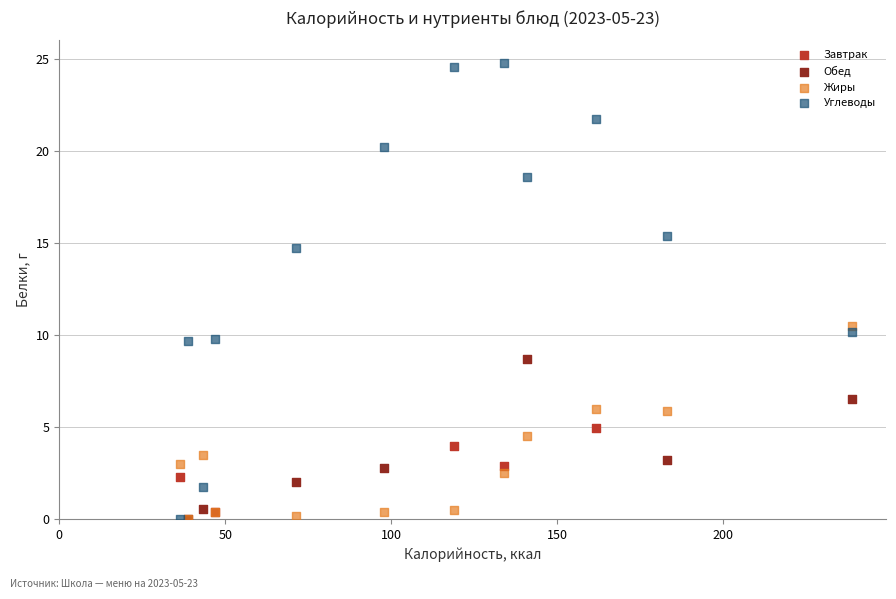

Which series has the widest spread of Y values?

Углеводы